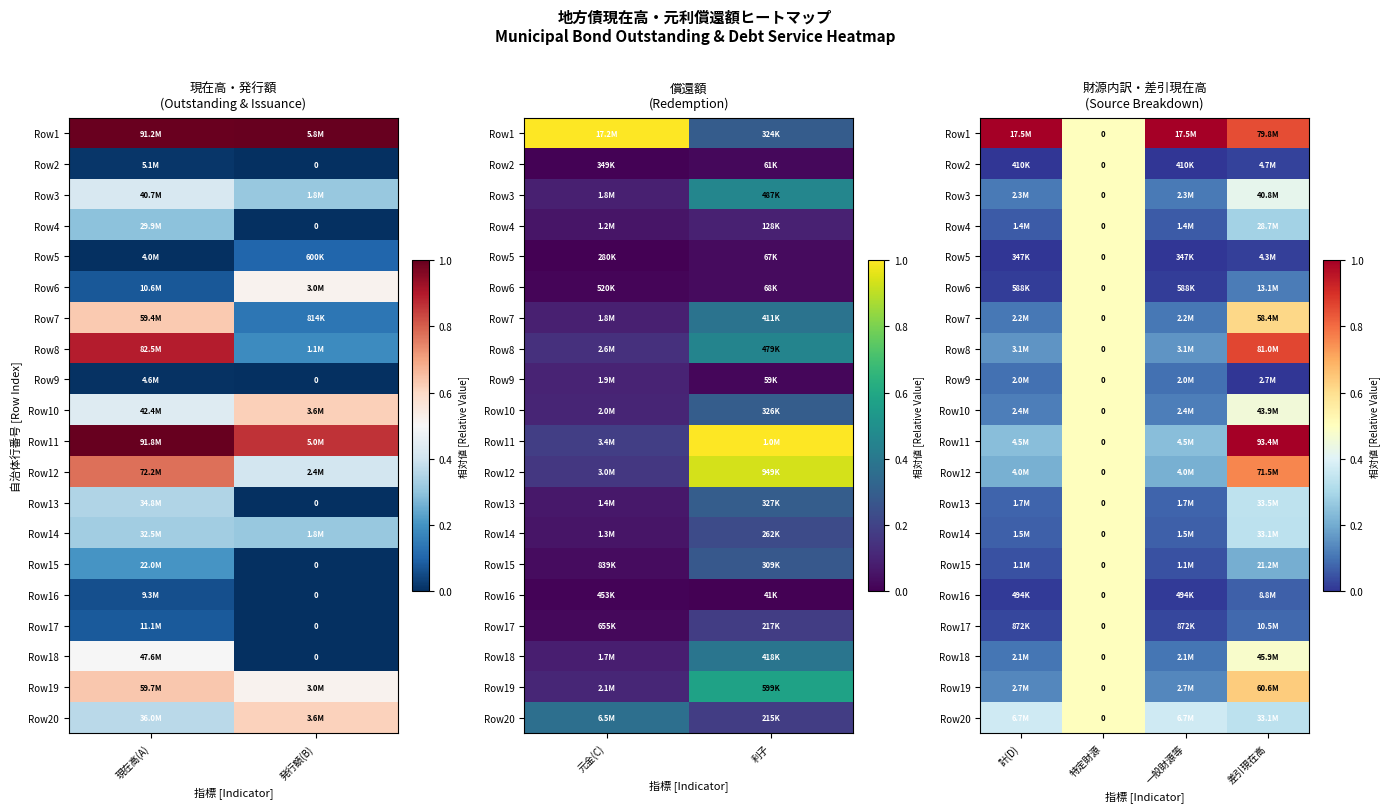

List the series in order of their peak value, highest first.

Row1, Row11, Row8, Row12, Row19, Row7, Row2, Row3, Row4, Row5, Row6, Row9, Row10, Row13, Row14, Row15, Row16, Row17, Row18, Row20